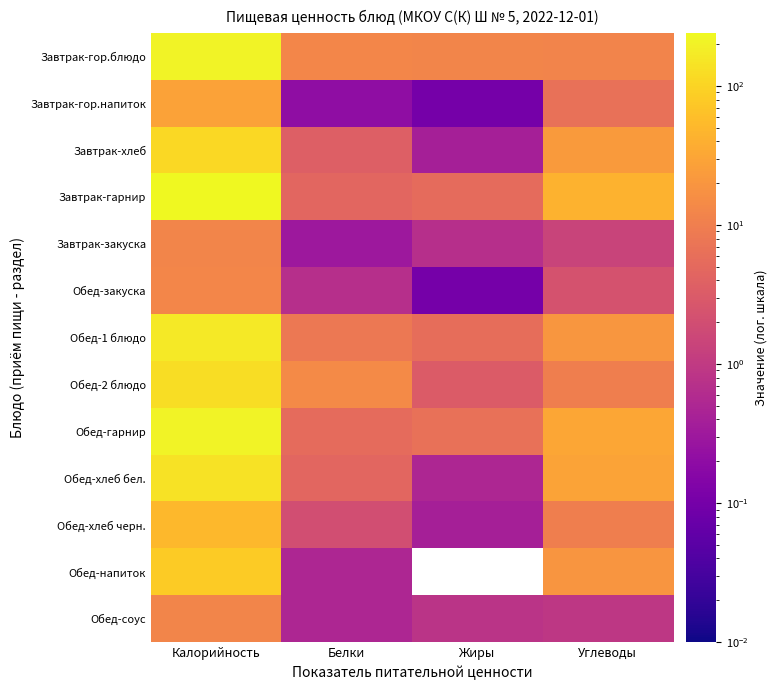

At which category does the chart reach its peak across all series?

Калорийность